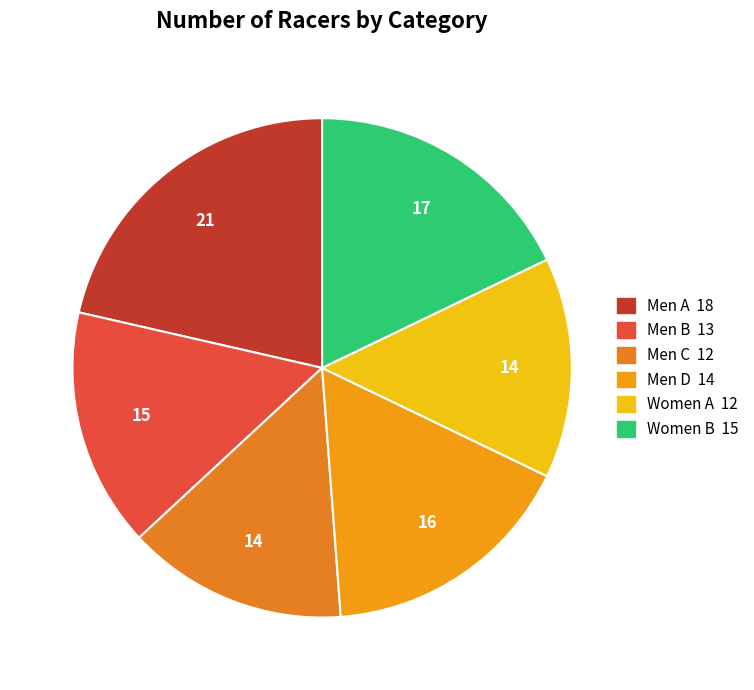

Which category has the smallest portion of the pie?

Men C